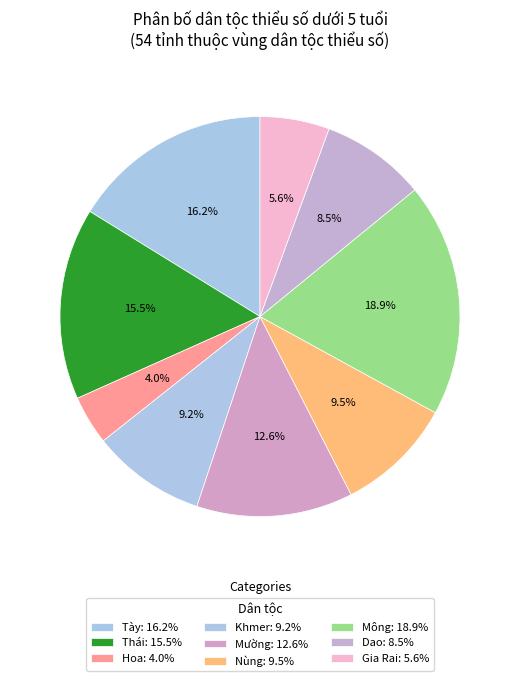

How many slices are in this pie chart?

9